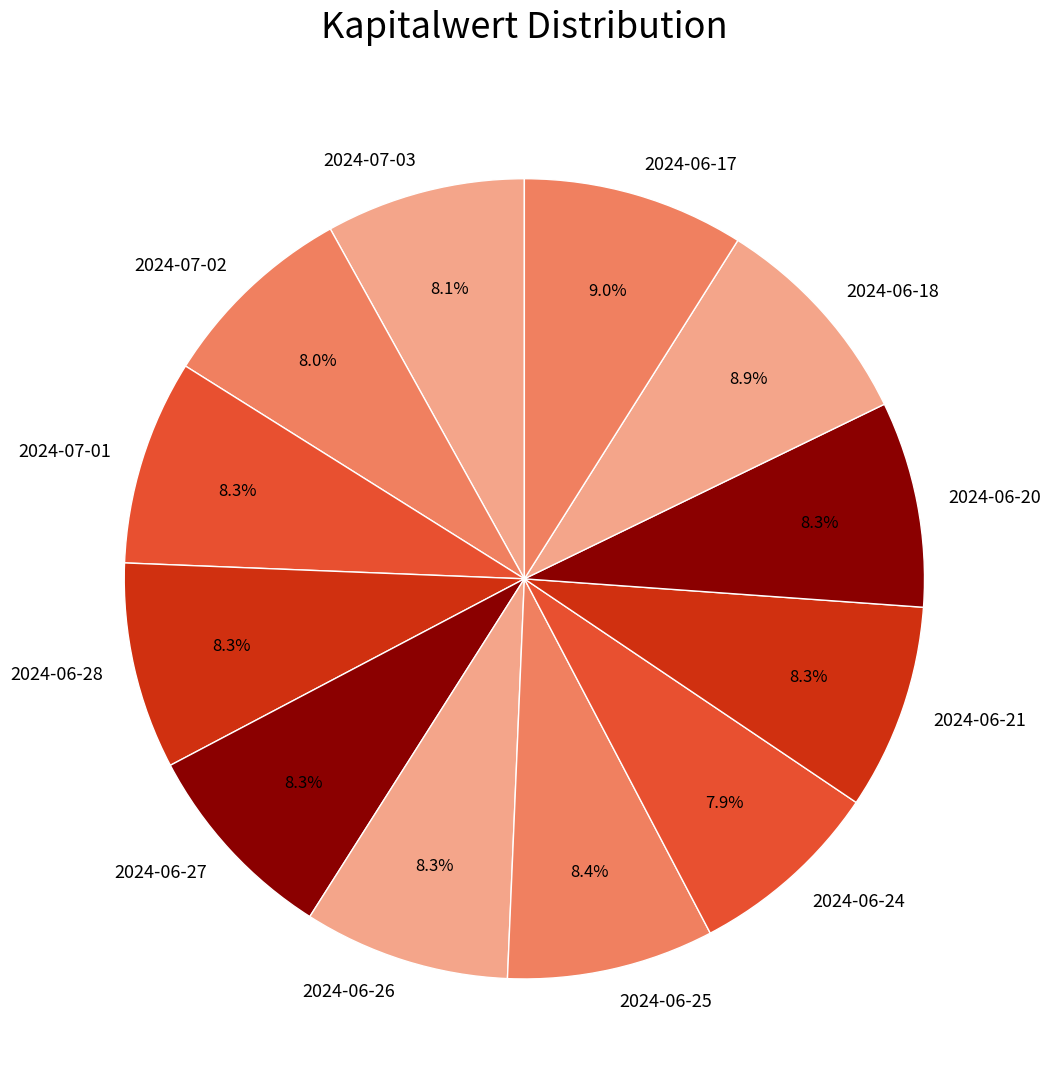

How many segments does this pie chart have?

12